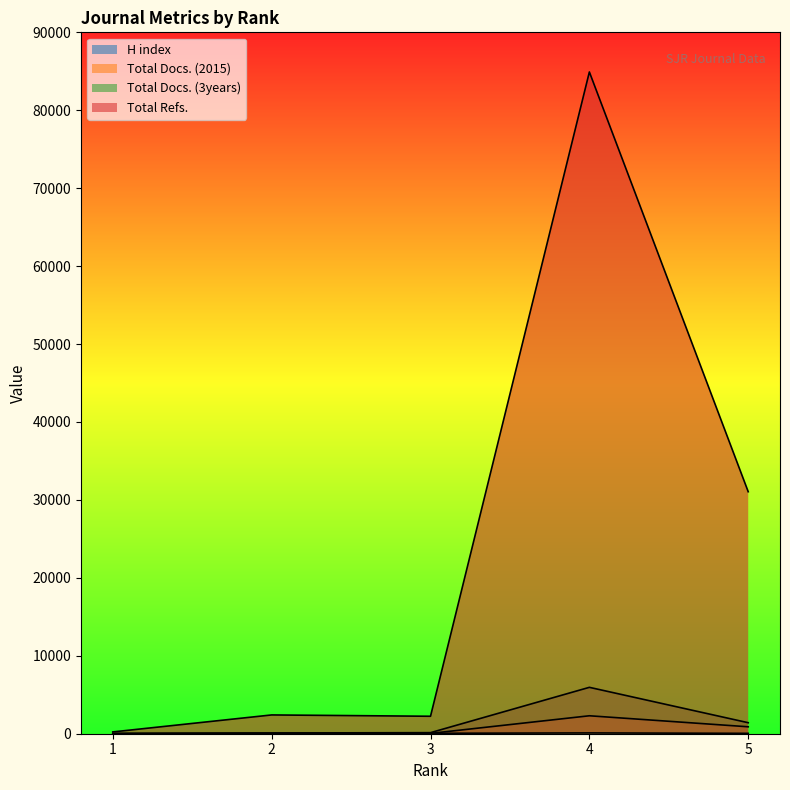

What are all the series names shown in the legend?

H index, Total Docs. (2015), Total Docs. (3years), Total Refs.